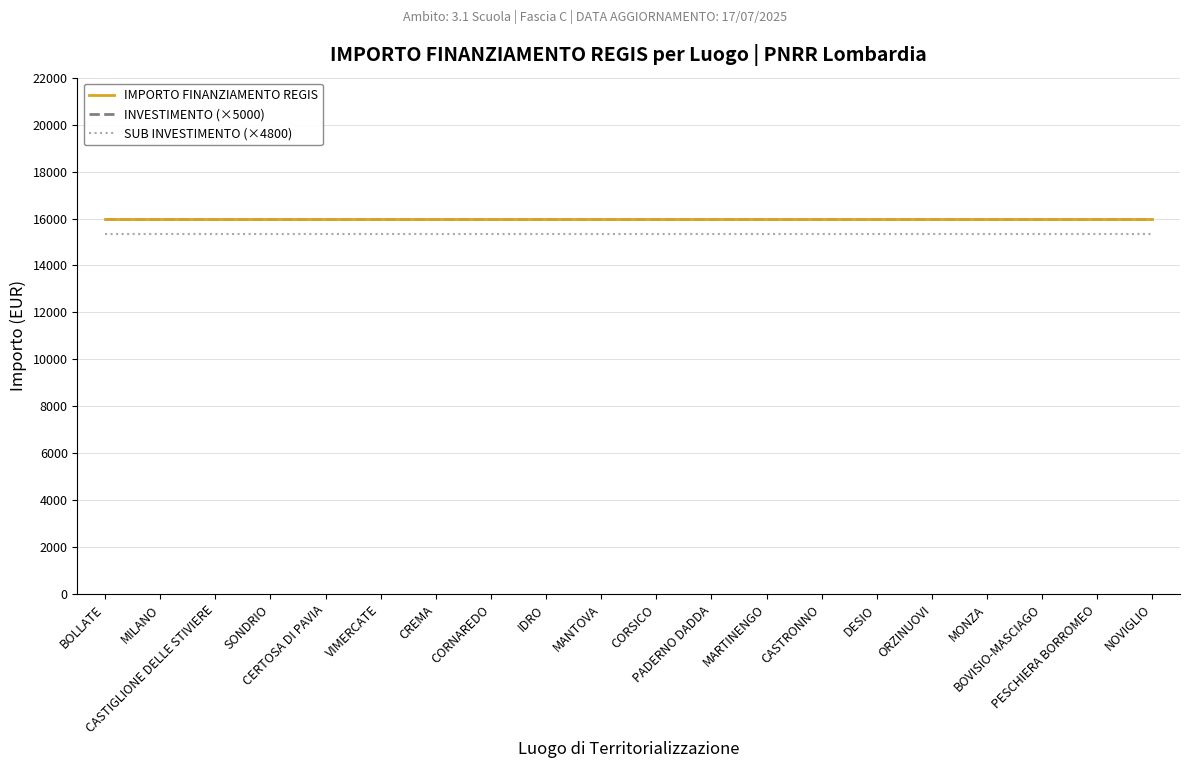

Reading left to right, list all the values displayed in this chart.

IMPORTO FINANZIAMENTO REGIS: 16000	16000	16000	16000	16000	16000	16000	16000	16000	16000	16000	16000	16000	16000	16000	16000	16000	16000	16000	16000
INVESTIMENTO (×5000): 16000	16000	16000	16000	16000	16000	16000	16000	16000	16000	16000	16000	16000	16000	16000	16000	16000	16000	16000	16000
SUB INVESTIMENTO (×4800): 15360	15360	15360	15360	15360	15360	15360	15360	15360	15360	15360	15360	15360	15360	15360	15360	15360	15360	15360	15360